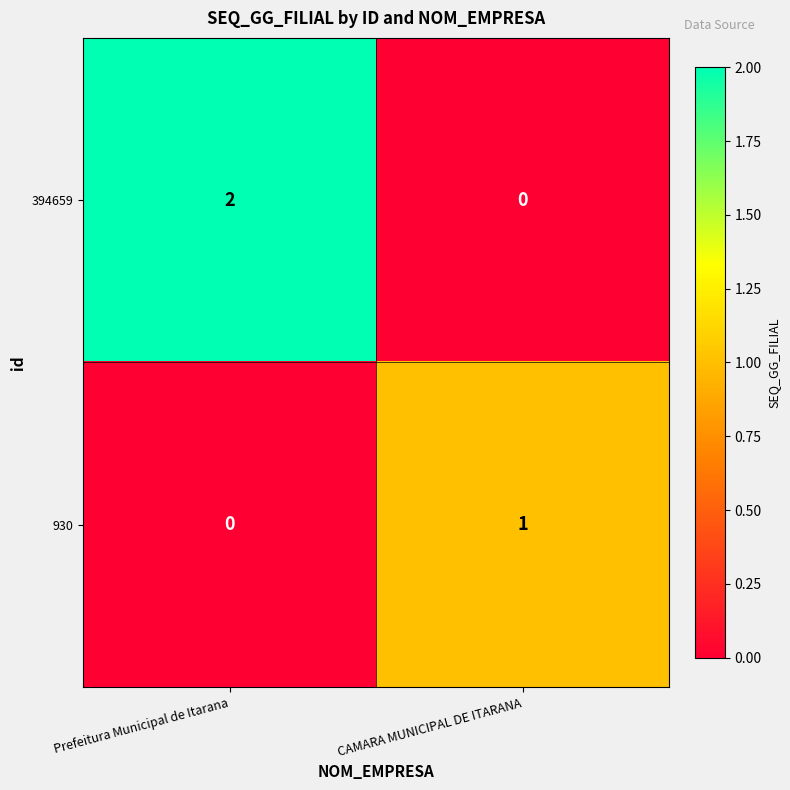

Reading right to left, what are all the values shown in this chart?

394659: CAMARA MUNICIPAL DE ITARANA=0	Prefeitura Municipal de Itarana=2
930: CAMARA MUNICIPAL DE ITARANA=1	Prefeitura Municipal de Itarana=0